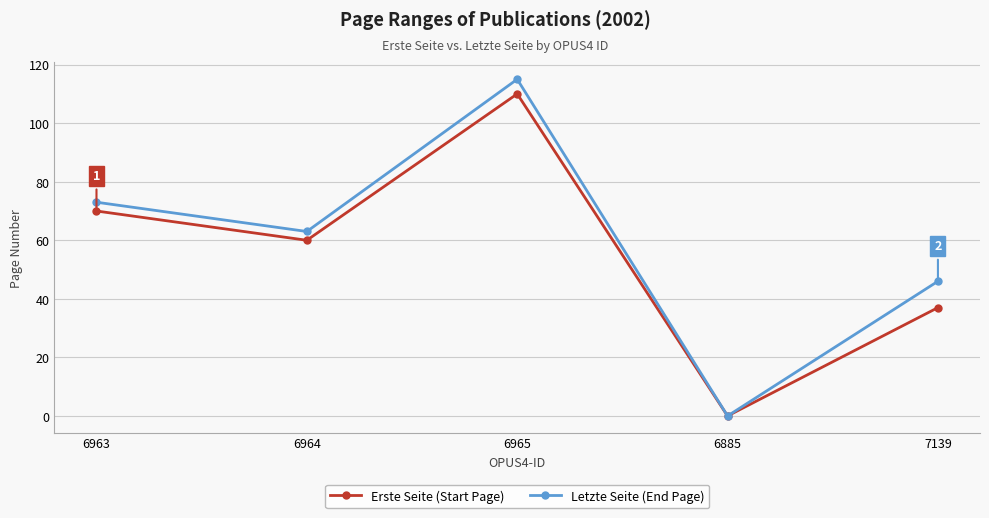

Reading right to left, what are all the values shown in this chart?

Erste Seite (Start Page): 7139=37	6885=0	6965=110	6964=60	6963=70
Letzte Seite (End Page): 7139=46	6885=0	6965=115	6964=63	6963=73